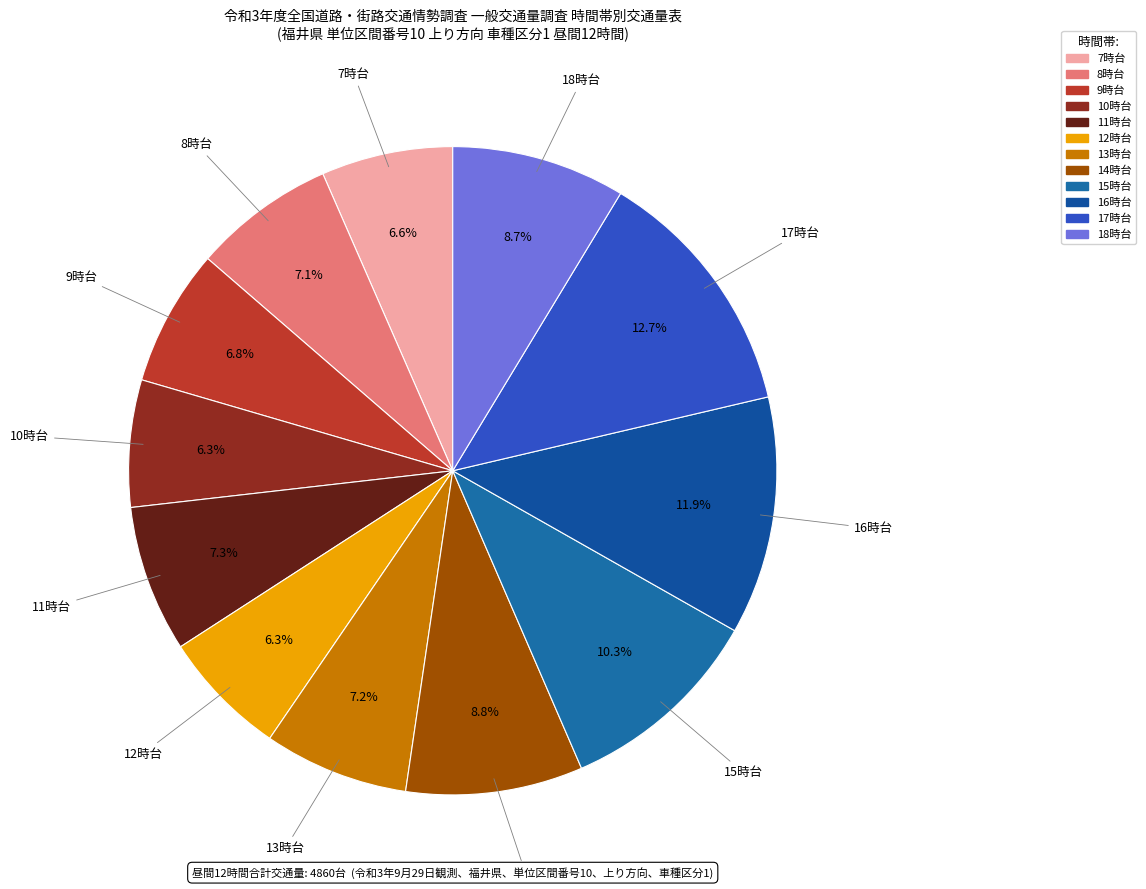

How many slices are in this pie chart?

12